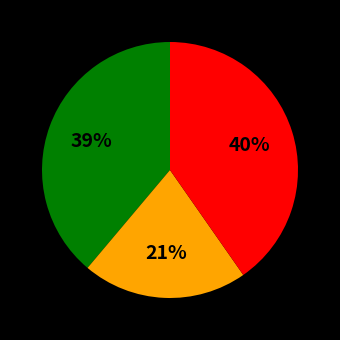

Is there any slice that represents more than half of the pie?

No